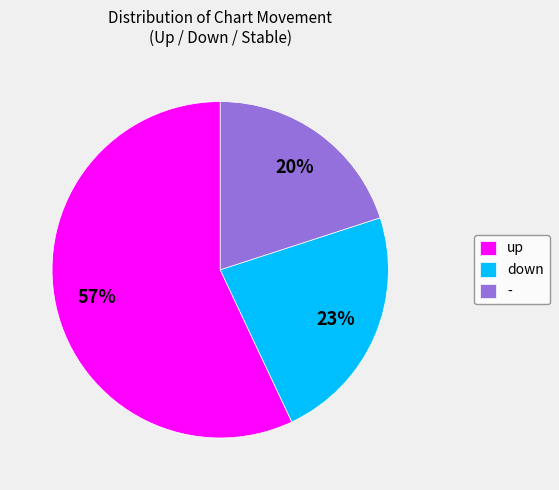

What percentage is the - slice, to the nearest percent?

20%